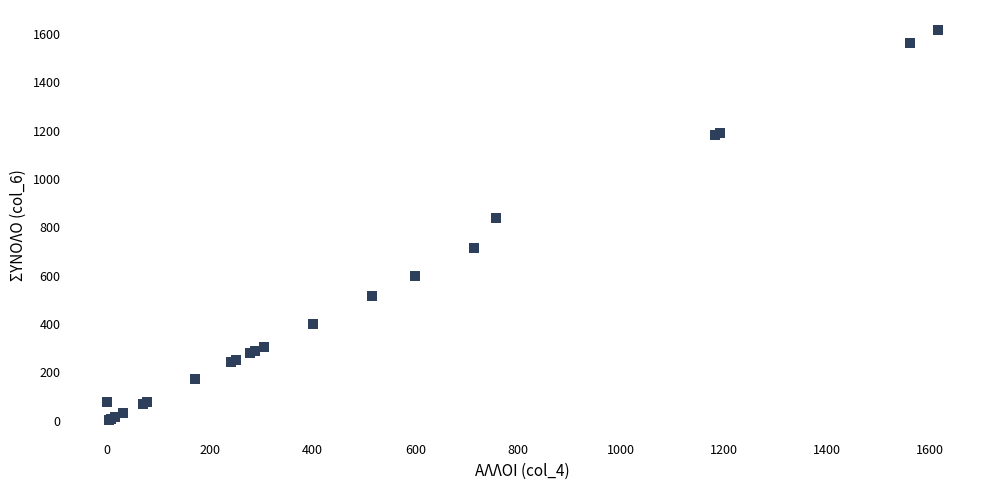

What Y value in the scatter plot is closest to 810?

840